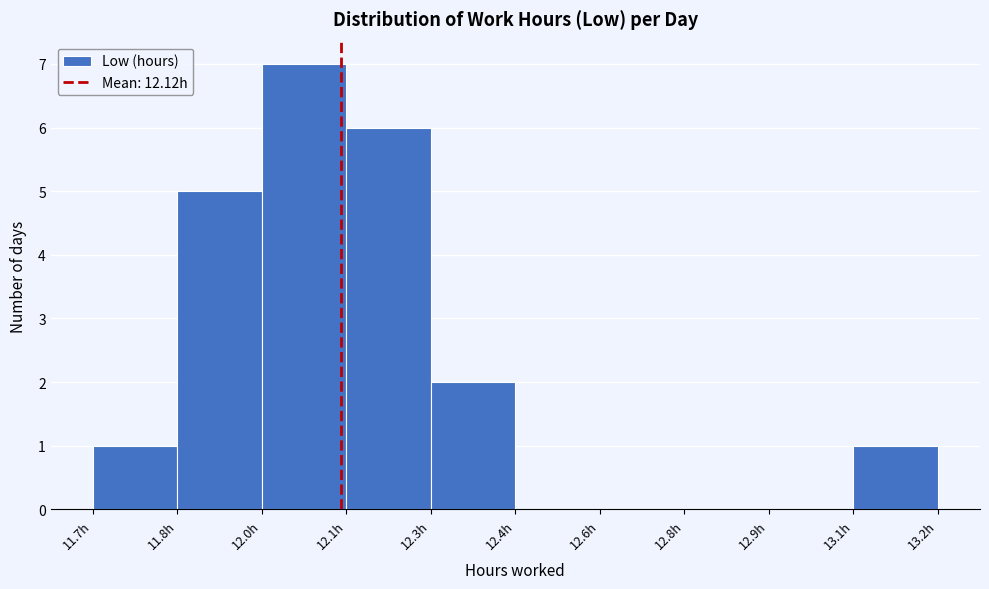

Reading left to right, list all the values displayed in this chart.

11.7h=1	11.8h=5	12.0h=7	12.1h=6	12.3h=2	12.4h=0	12.6h=0	12.8h=0	12.9h=0	13.1h=1